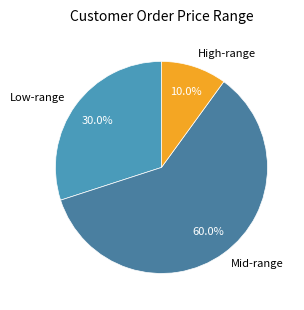

What portion of the pie excludes High-range?

90.0%